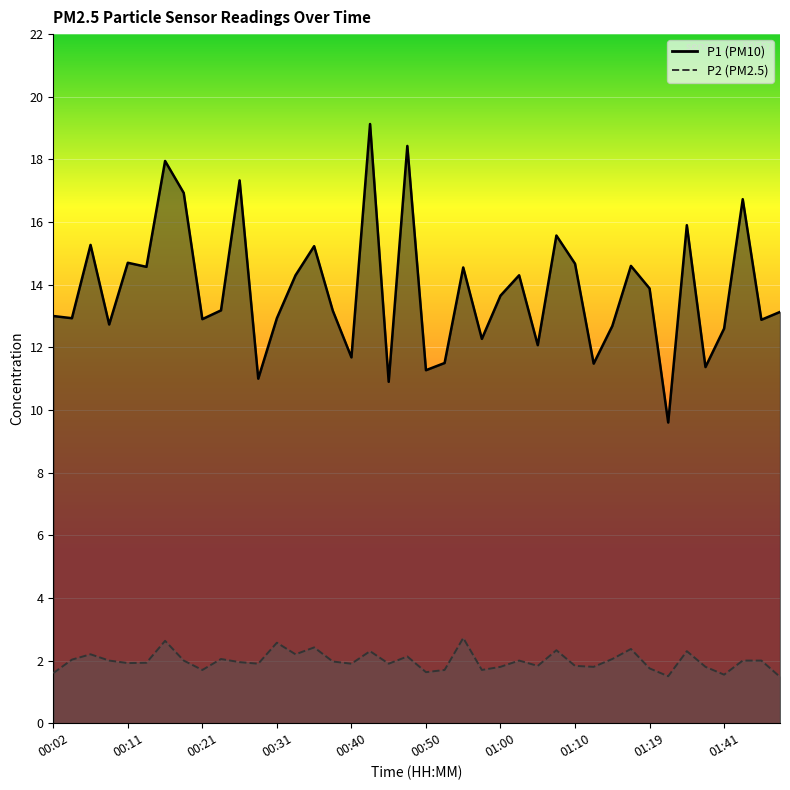

What is the minimum value shown in the chart?

1.5